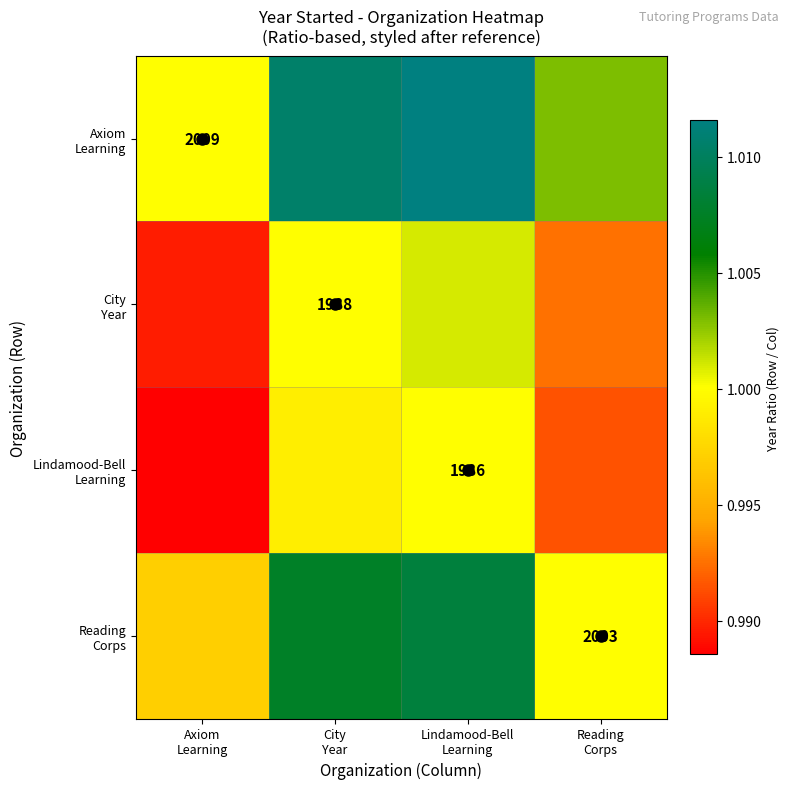

True or false: Lindamood-Bell Learning has a value of 1.0 at City Year.

True